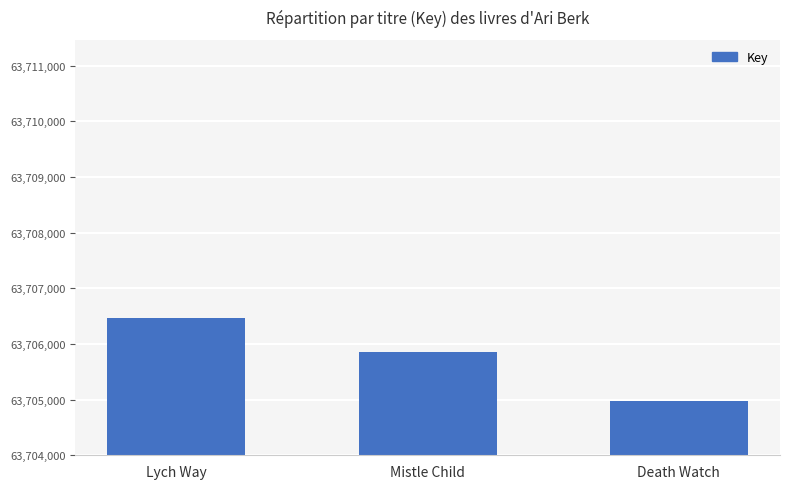

The value at Lych Way is 63706464. True or false?

True